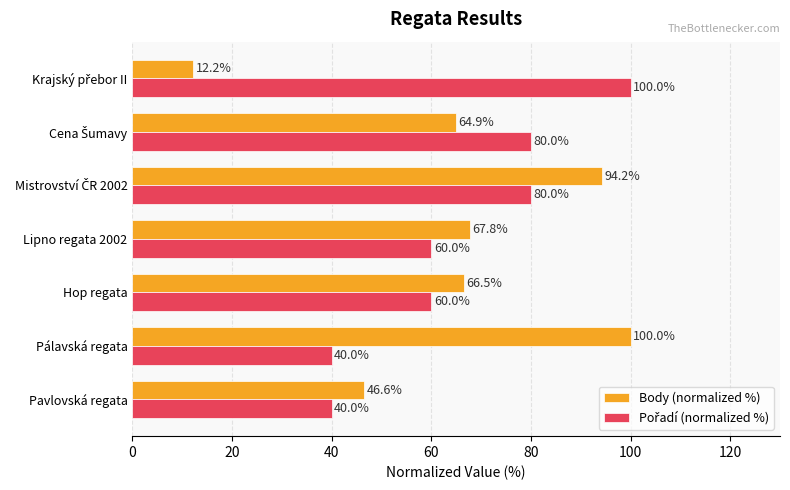

What is the spread (max minus min) of values at Pavlovská regata?

6.6